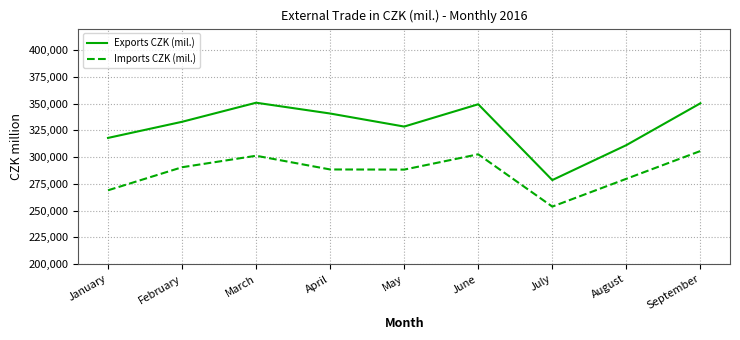

Which series has the largest range (max minus min)?

Exports CZK (mil.)